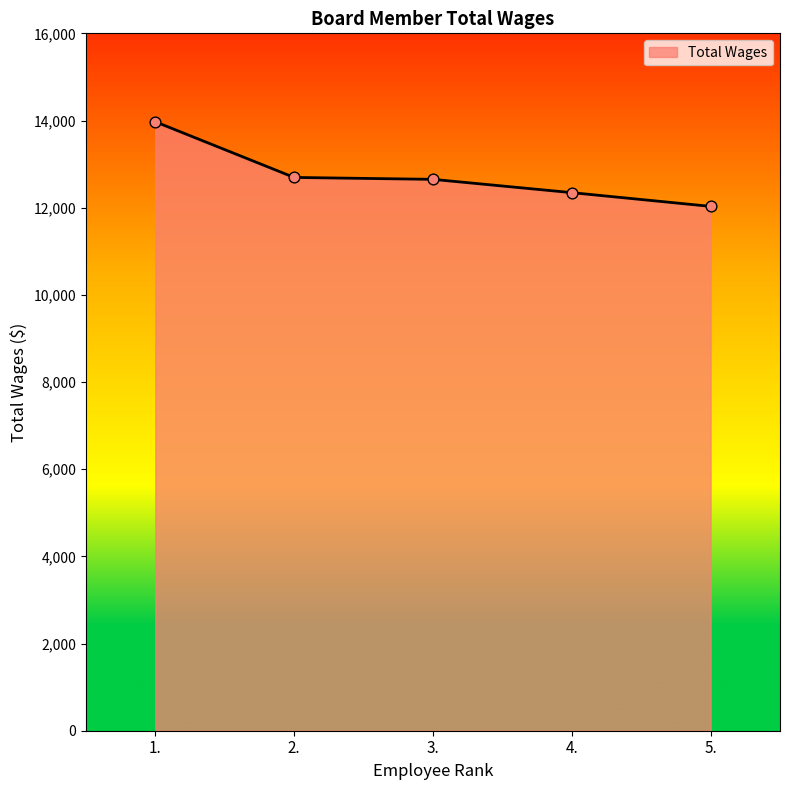

What is the change in value from 2. to 5.?

-664